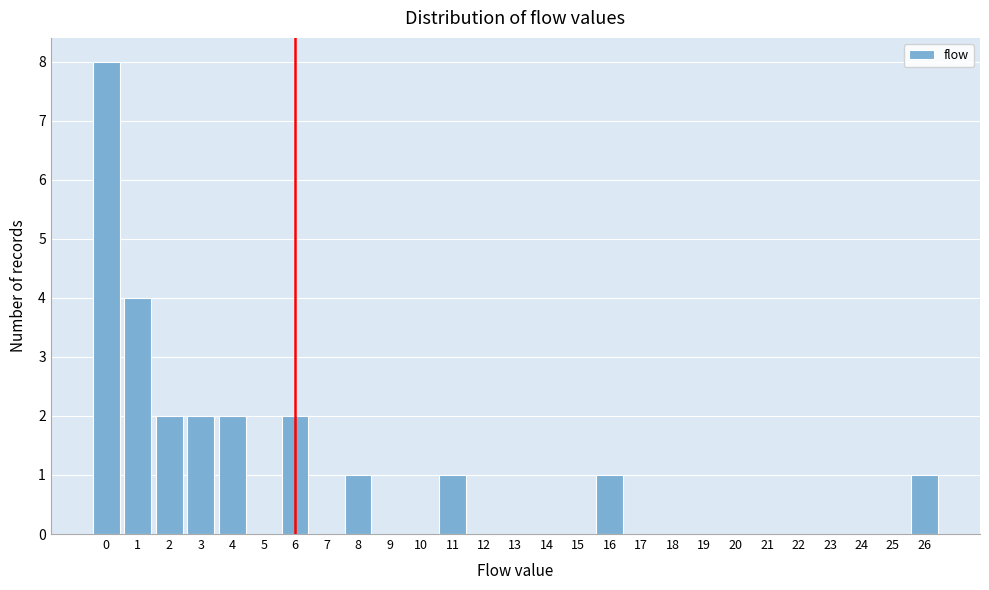

How tall is the bar that spans 5.5 to 6.5 on the x-axis? The values are not printed on the chart, so give them approximately, as read against the axis.

2